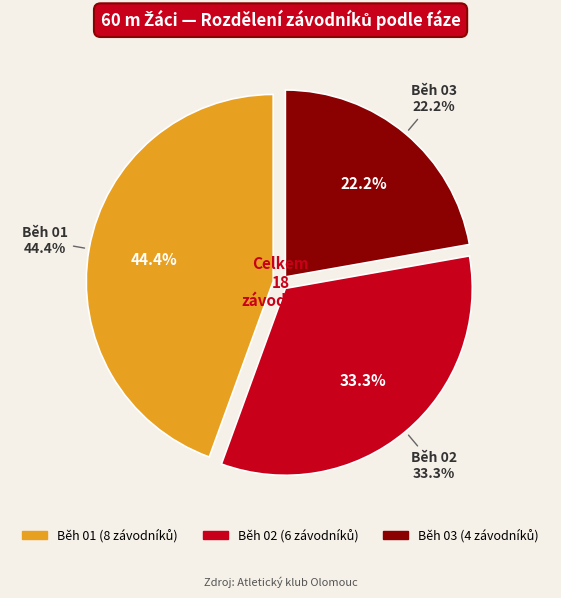

How much of the chart is everything except Běh 01?

55.6%